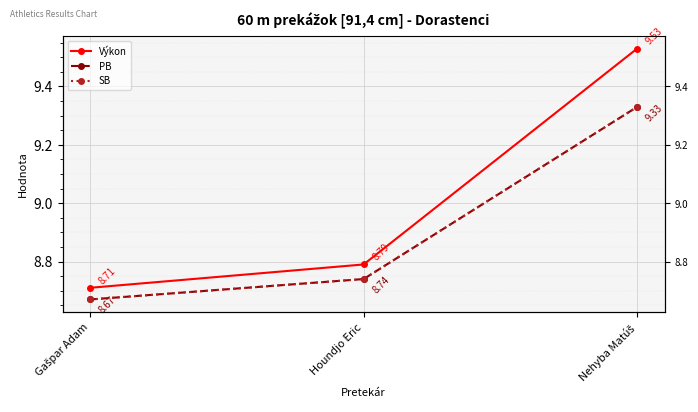

Is this an area chart (filled region under the line)?

No